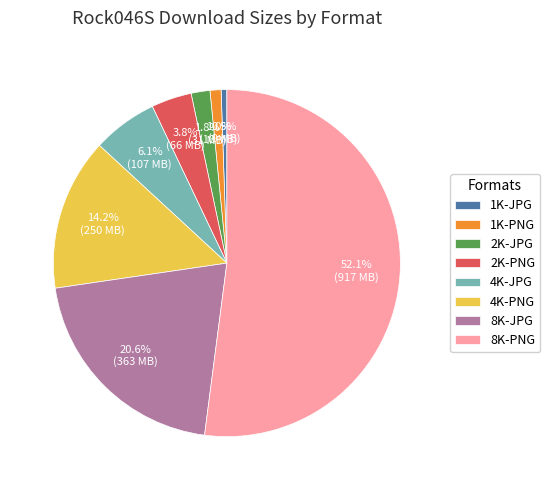

What percentage is the 4K-JPG slice, to the nearest percent?

6%